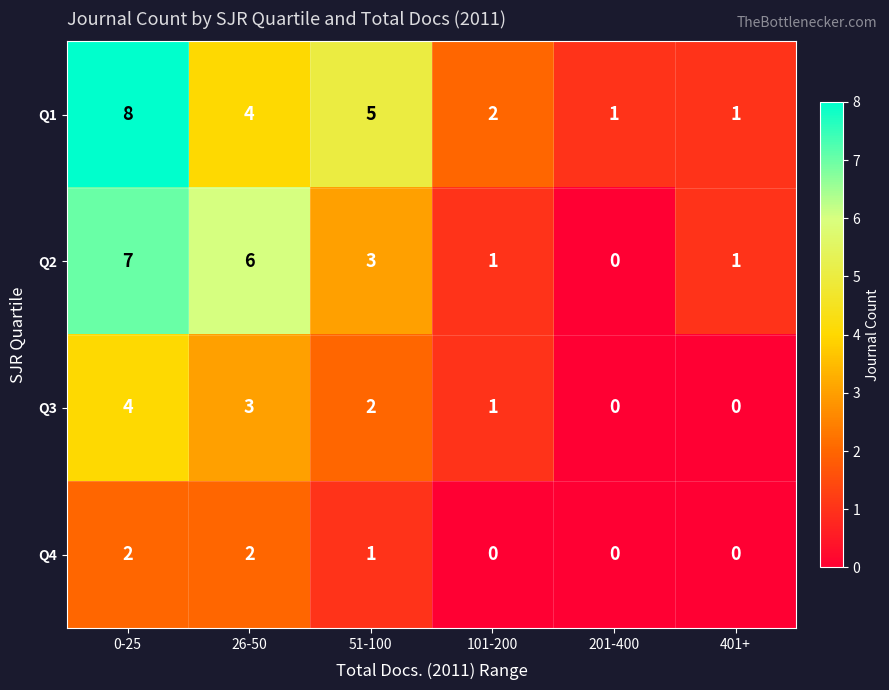

Where does the Q1 series first go above 4?

0-25